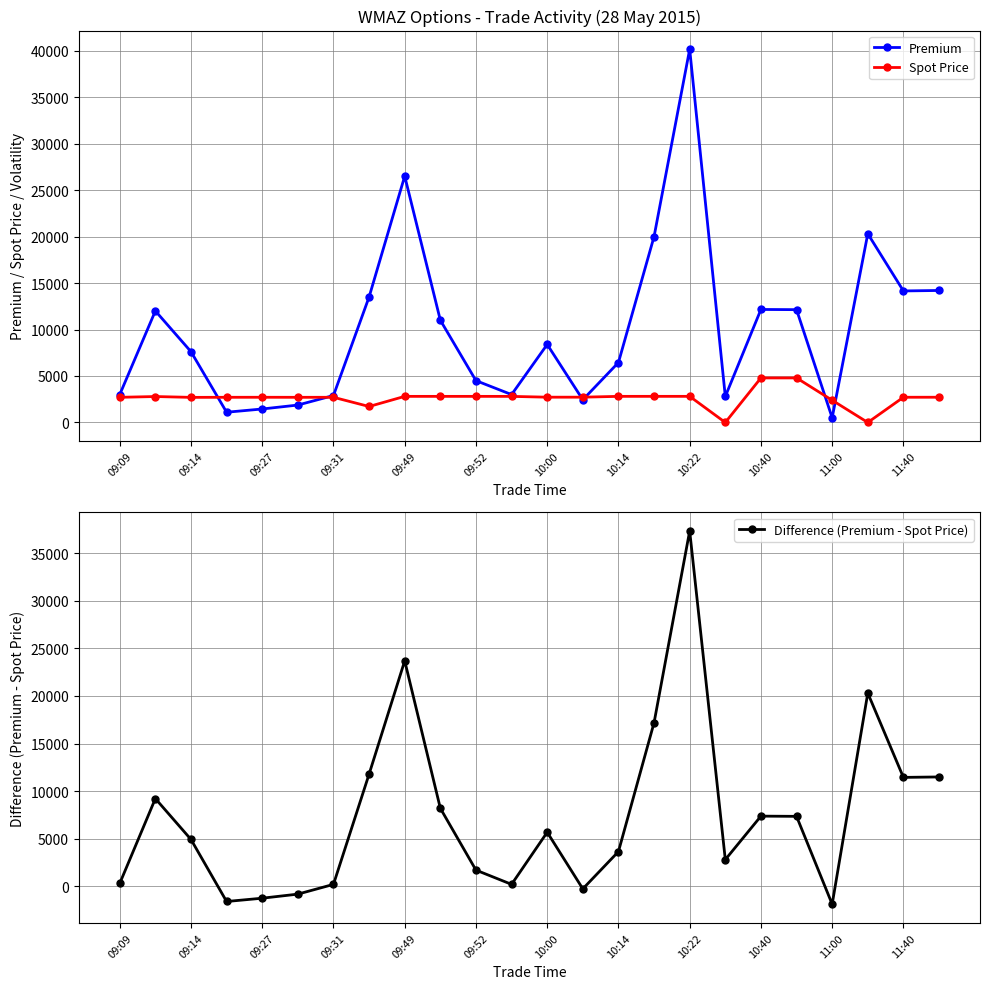

Is this an area chart (filled region under the line)?

No